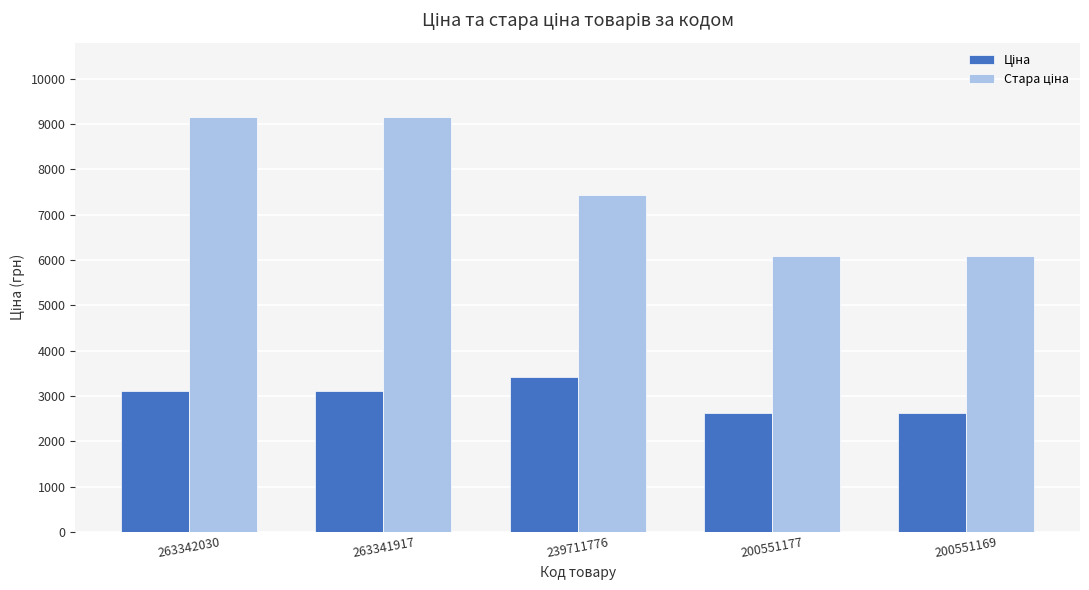

What is the total value across all series at 263341917?

12267.0